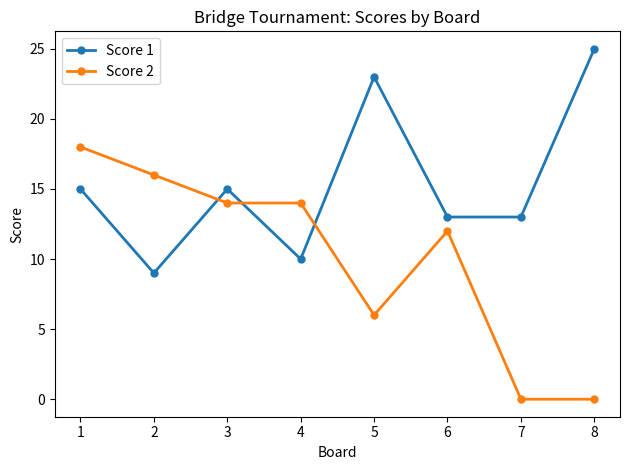

Count the number of categories in the chart.

8